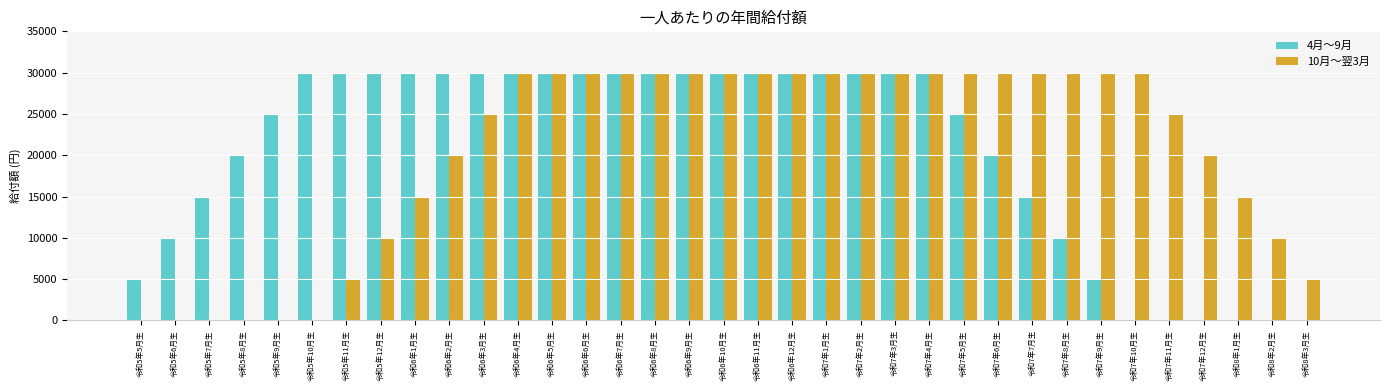

What is the greatest value displayed?

30000